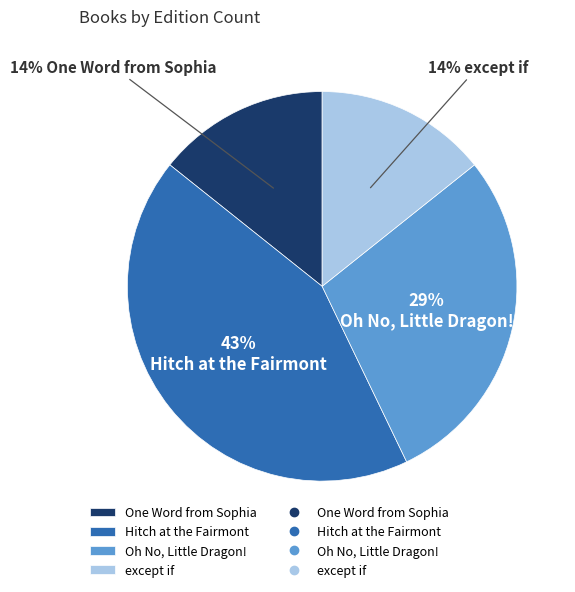

How many segments does this pie chart have?

4